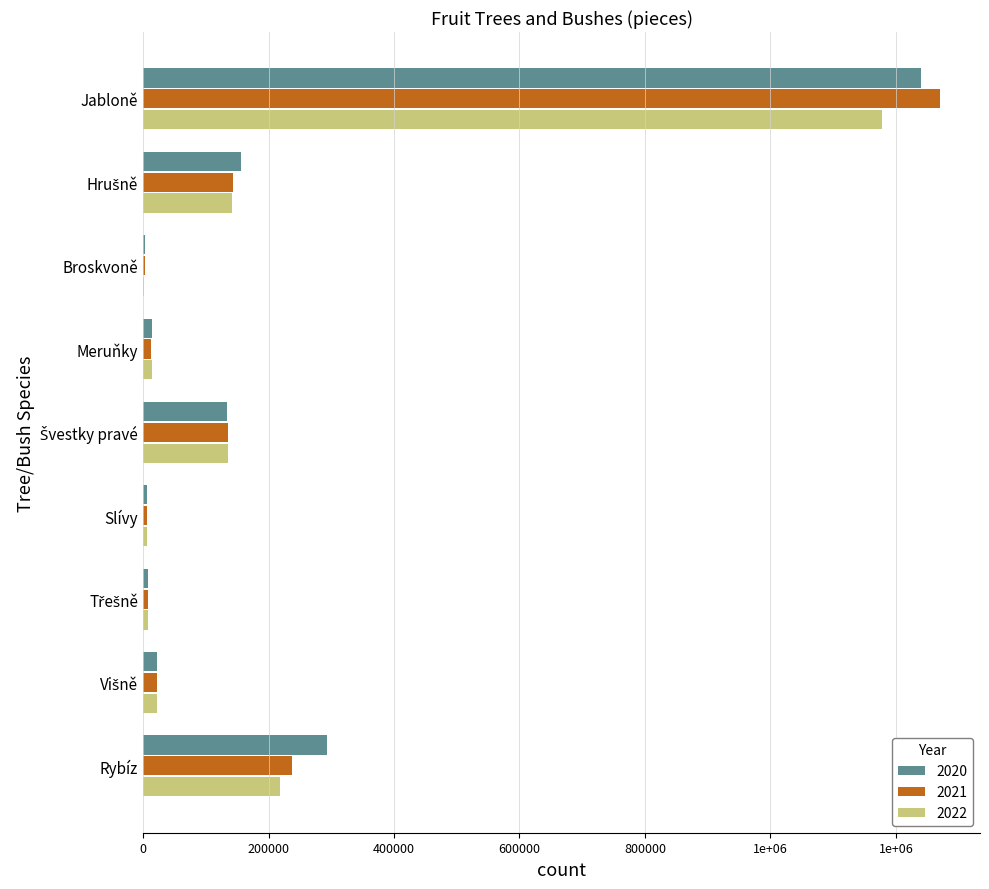

What are all the series names shown in the legend?

2020, 2021, 2022